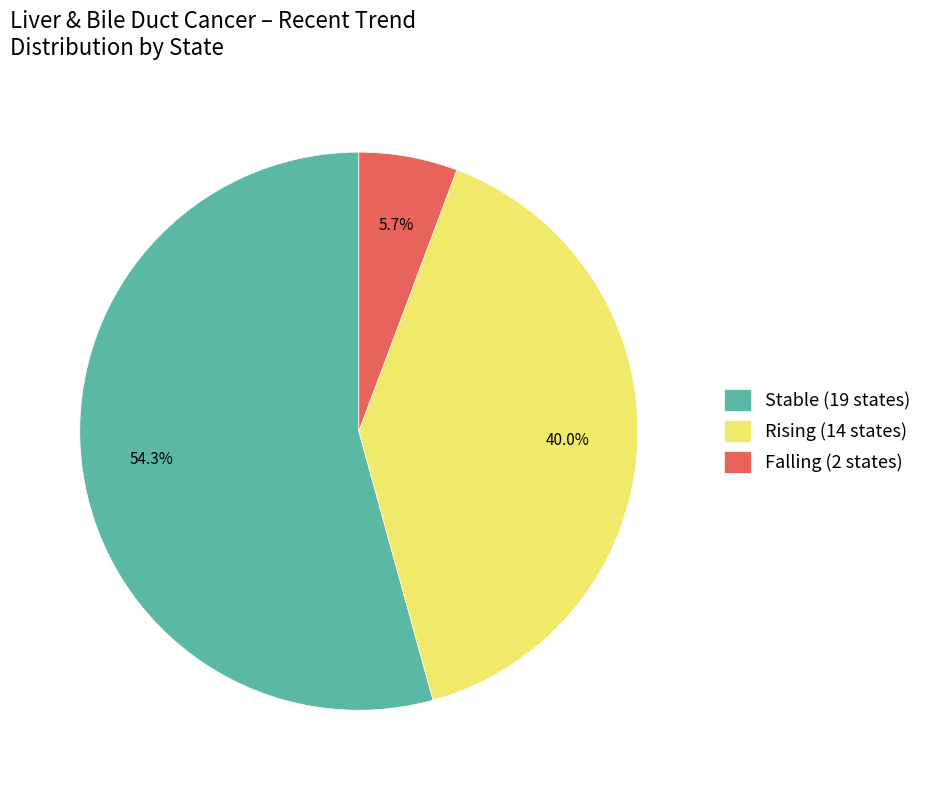

Does Falling (2 states) account for over 50% of the chart?

No